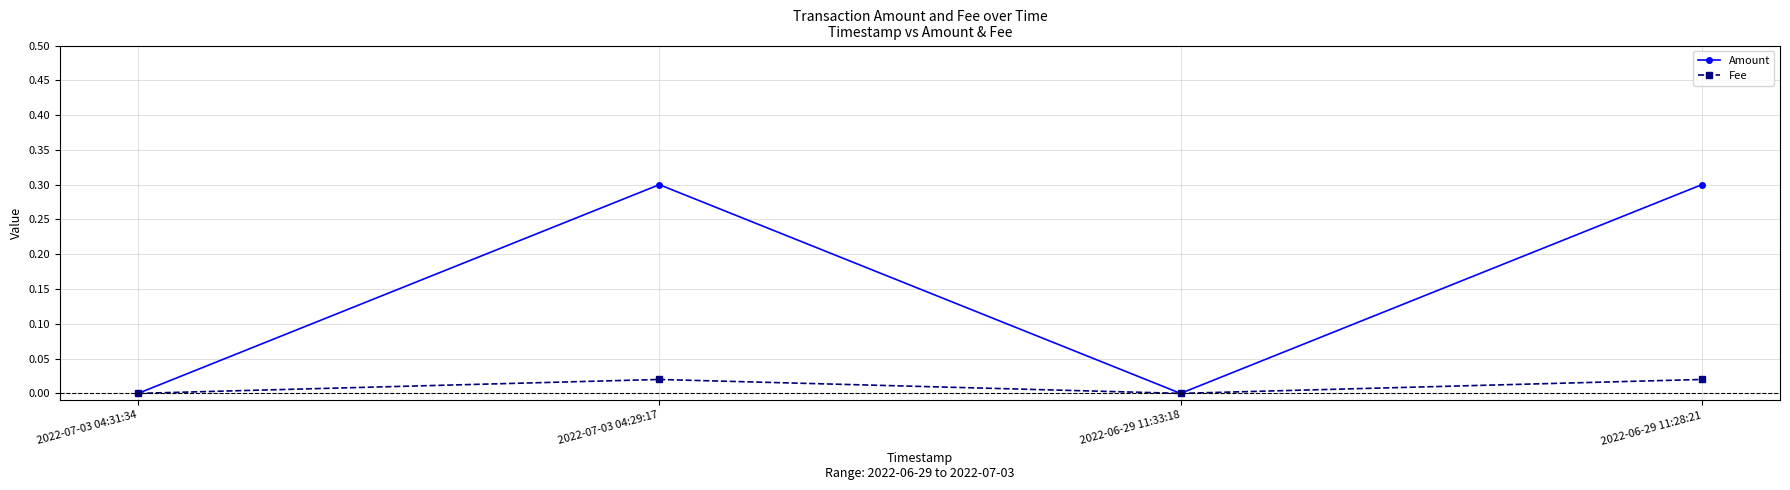

Read the Amount value at 2022-06-29 11:28:21.

0.3